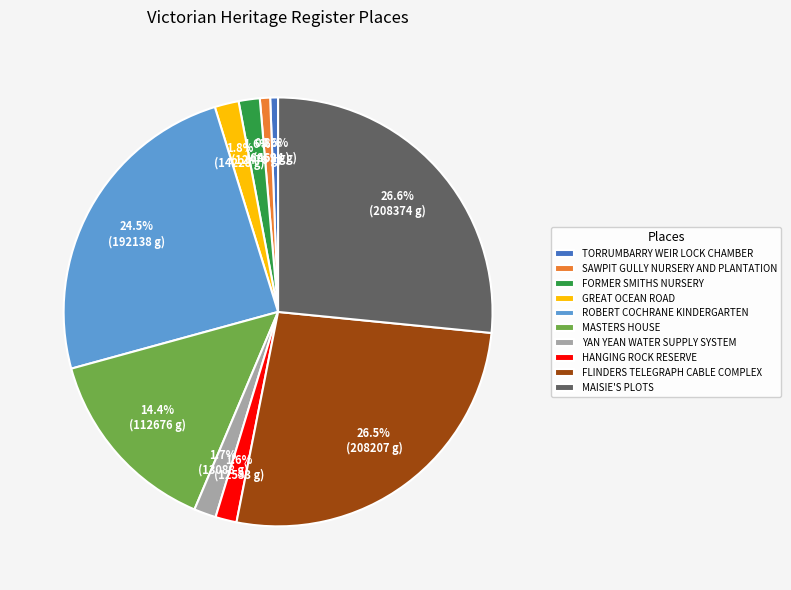

True or false: SAWPIT GULLY NURSERY AND PLANTATION accounts for 10% of the total.

False